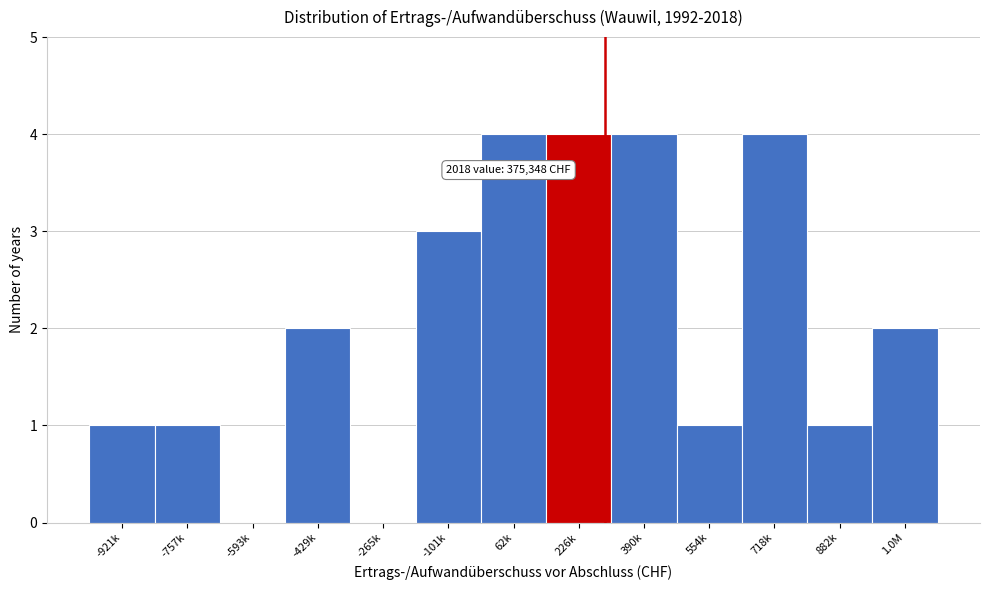

Reading right to left, list all the values displayed in this chart.

1.0M=2	882k=1	718k=4	554k=1	390k=4	226k=4	62k=4	-101k=3	-265k=0	-429k=2	-593k=0	-757k=1	-921k=1